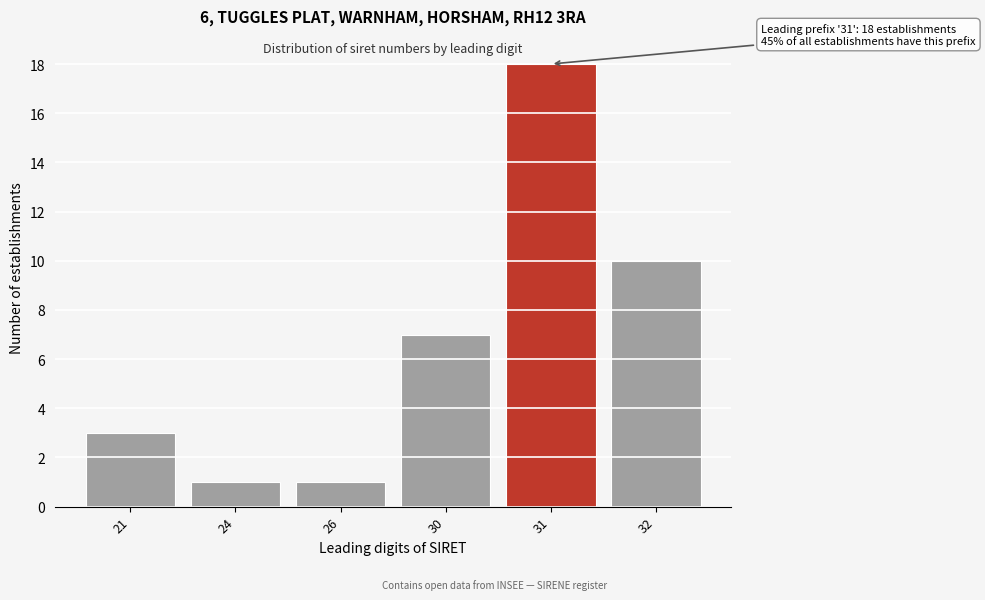

Reading left to right, extract all data points from this chart.

3	1	1	7	18	10